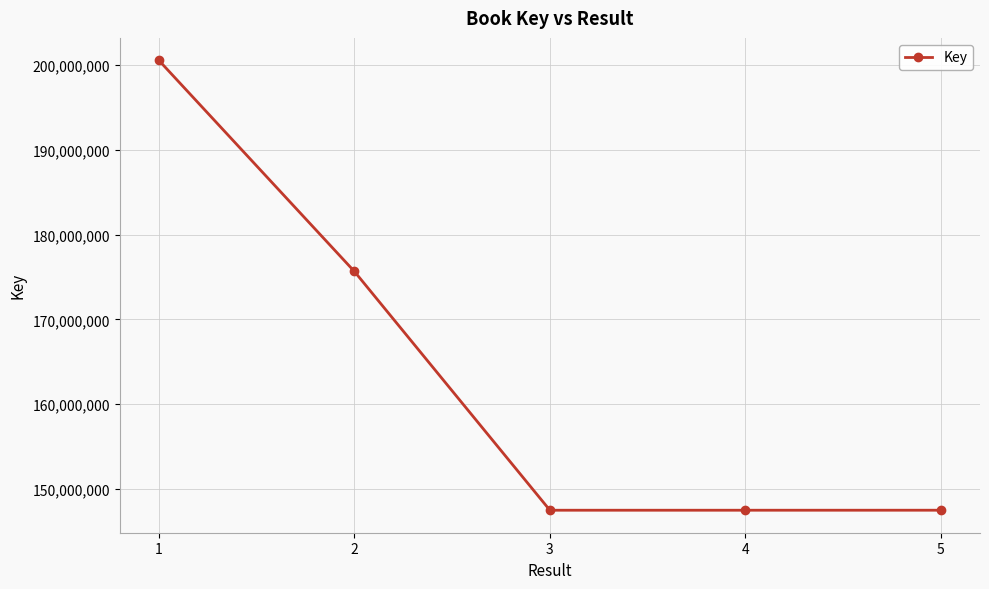

How many lines are shown in the chart?

1